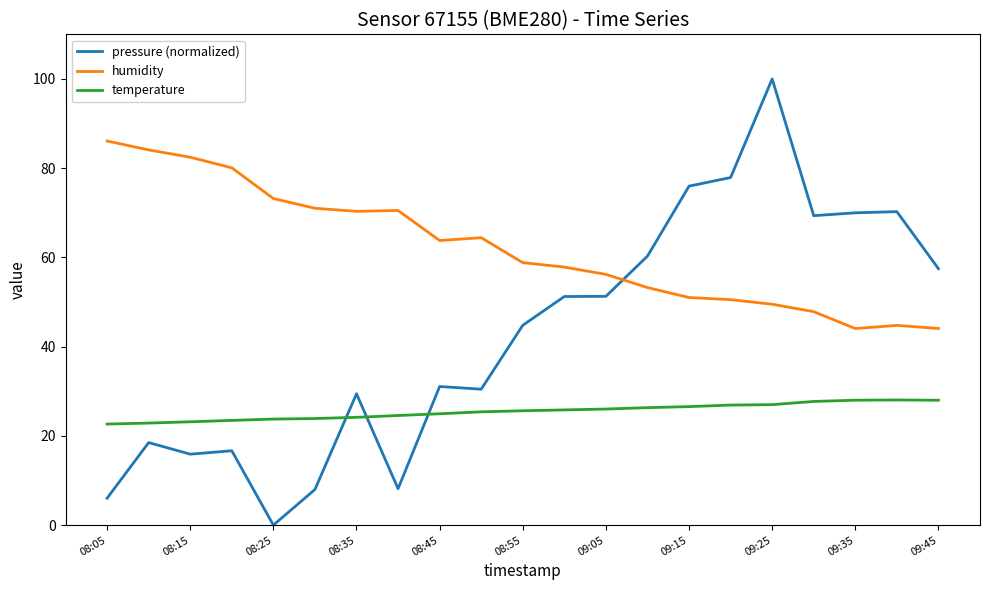

What is the greatest value displayed?

100.0